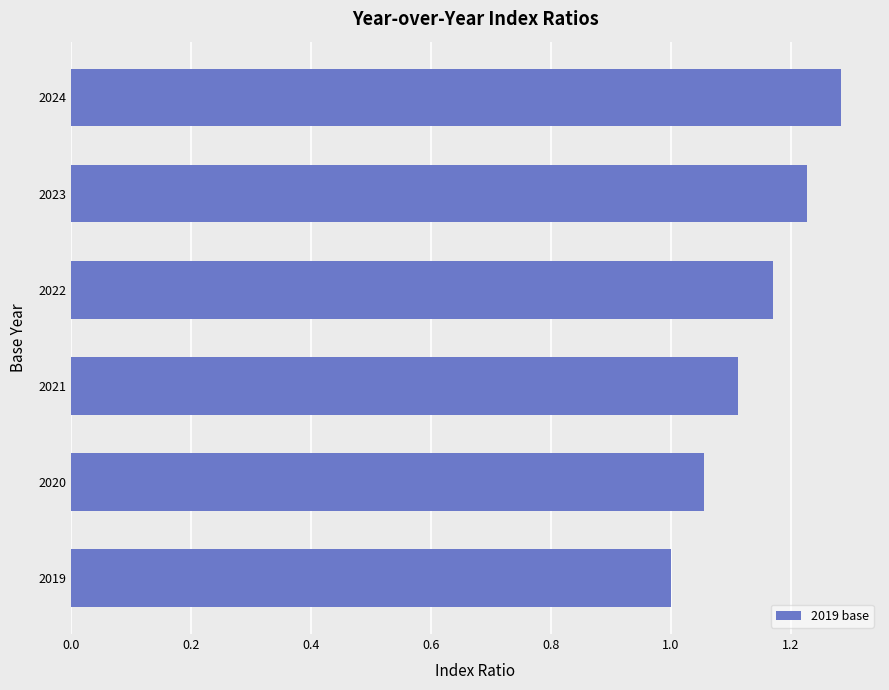

What is the change in value from 2023 to 2024?

+0.1